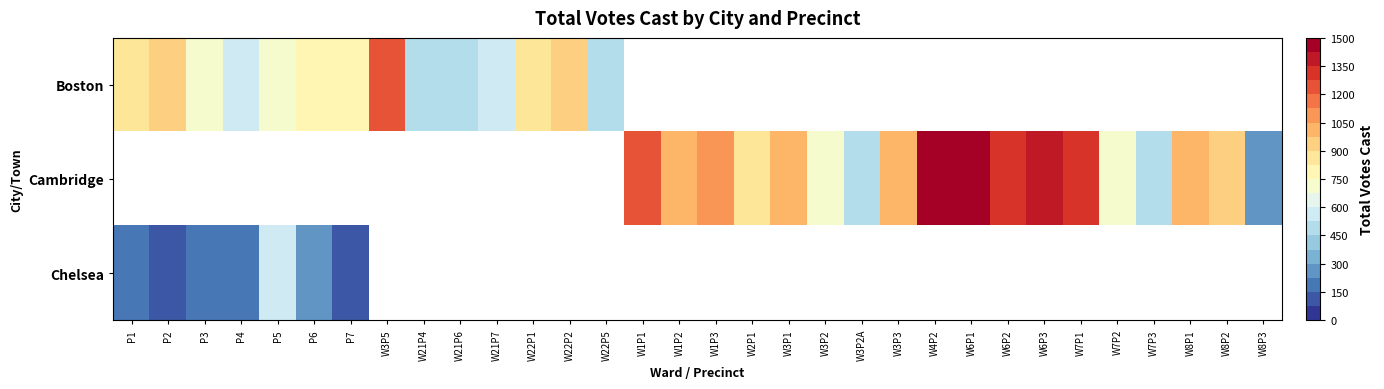

At which label does Cambridge first exceed 458?

W1P1